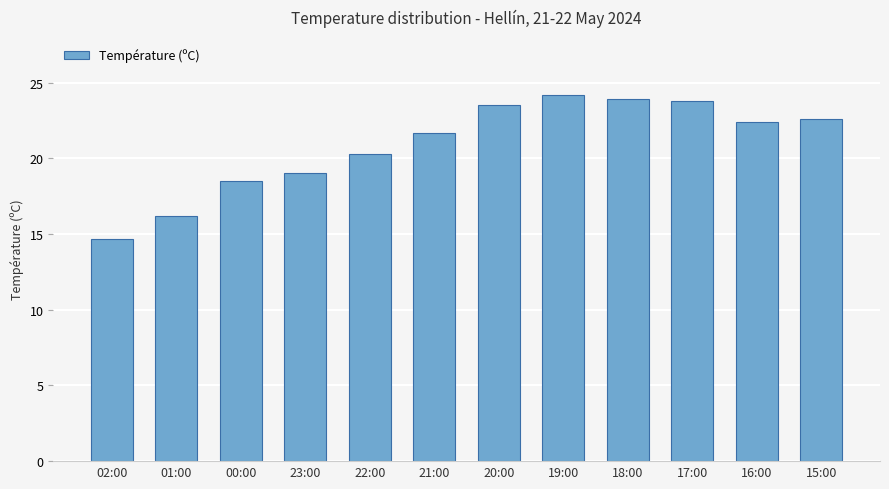

Which category has the highest value across all series?

19:00